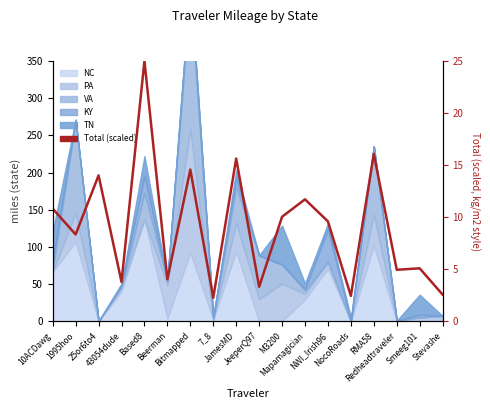

What is the maximum value shown in the chart?

25.0